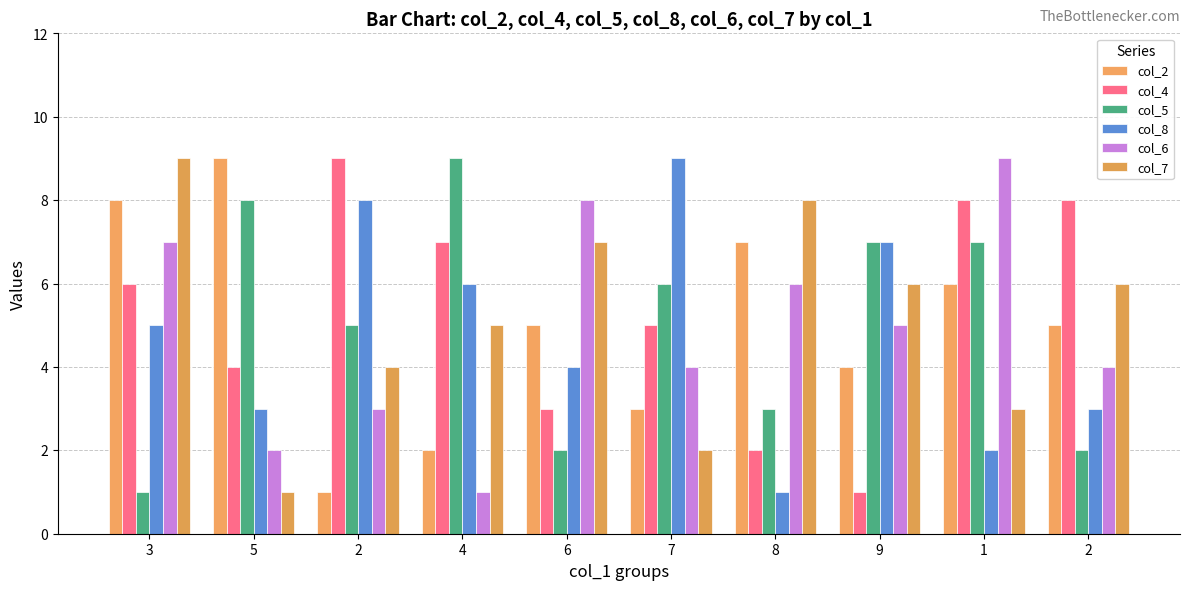

What is the difference between the highest and lowest values at 7?

7